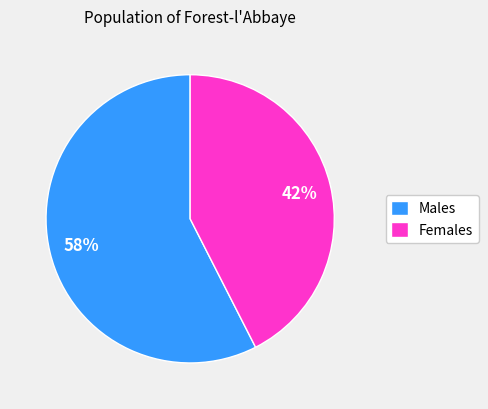

Is there any slice that represents more than half of the pie?

Yes